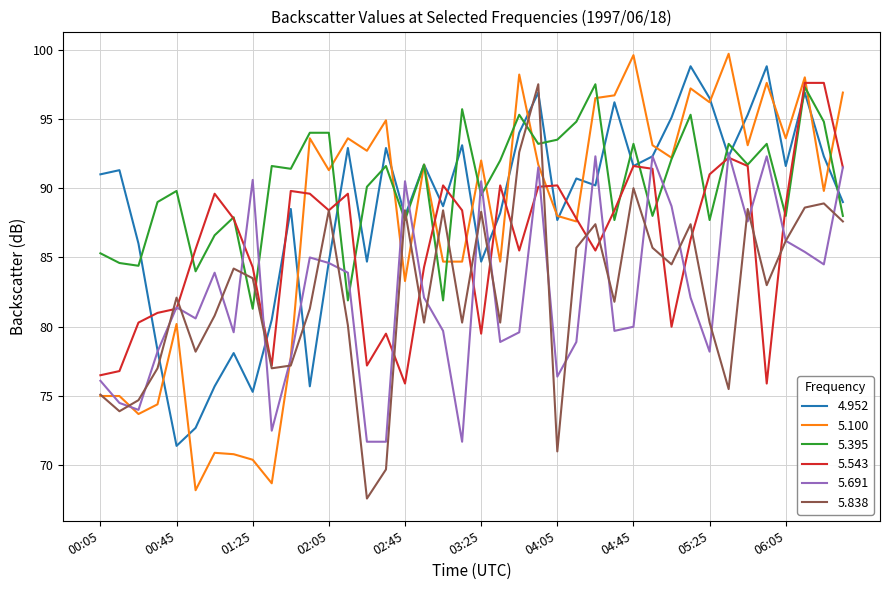

How many lines are shown in the chart?

6